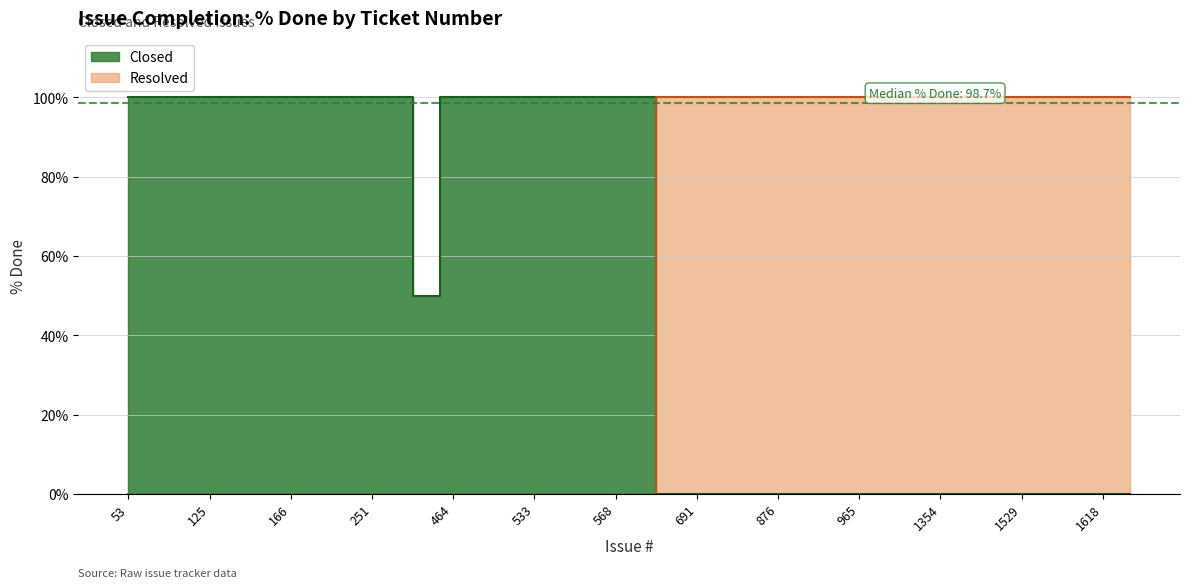

True or false: Closed and Resolved intersect in this chart.

False